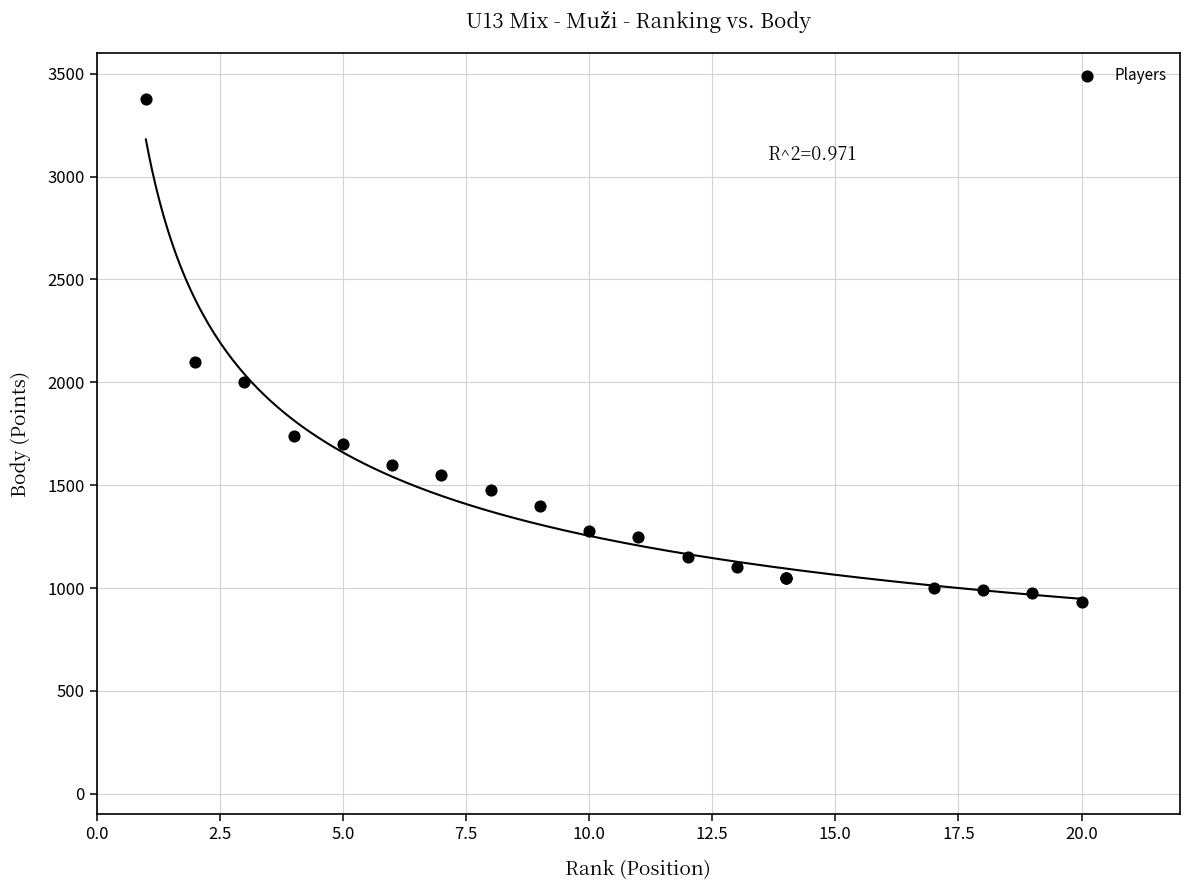

What Y value in the scatter plot is closest to 2153?

2100